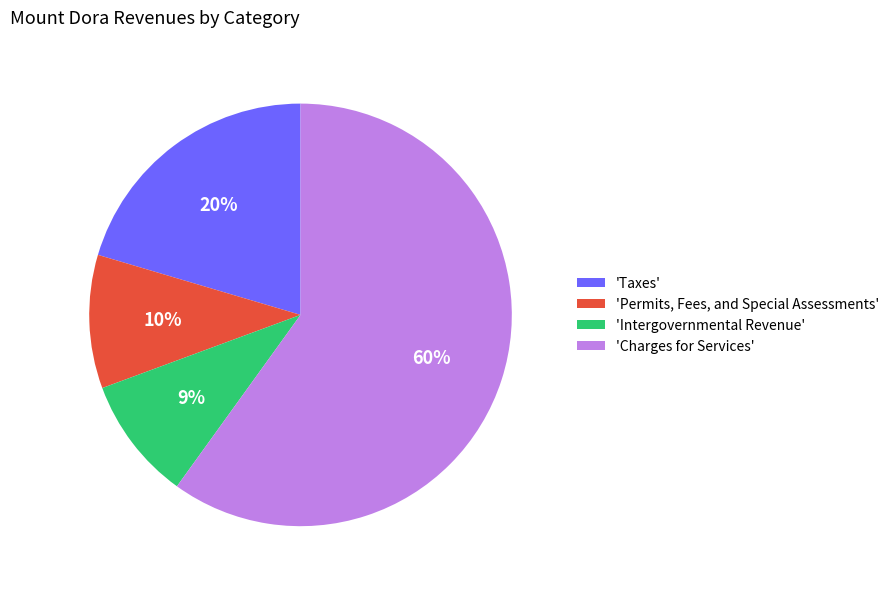

The 'Charges for Services' slice represents 60% of the pie. True or false?

True